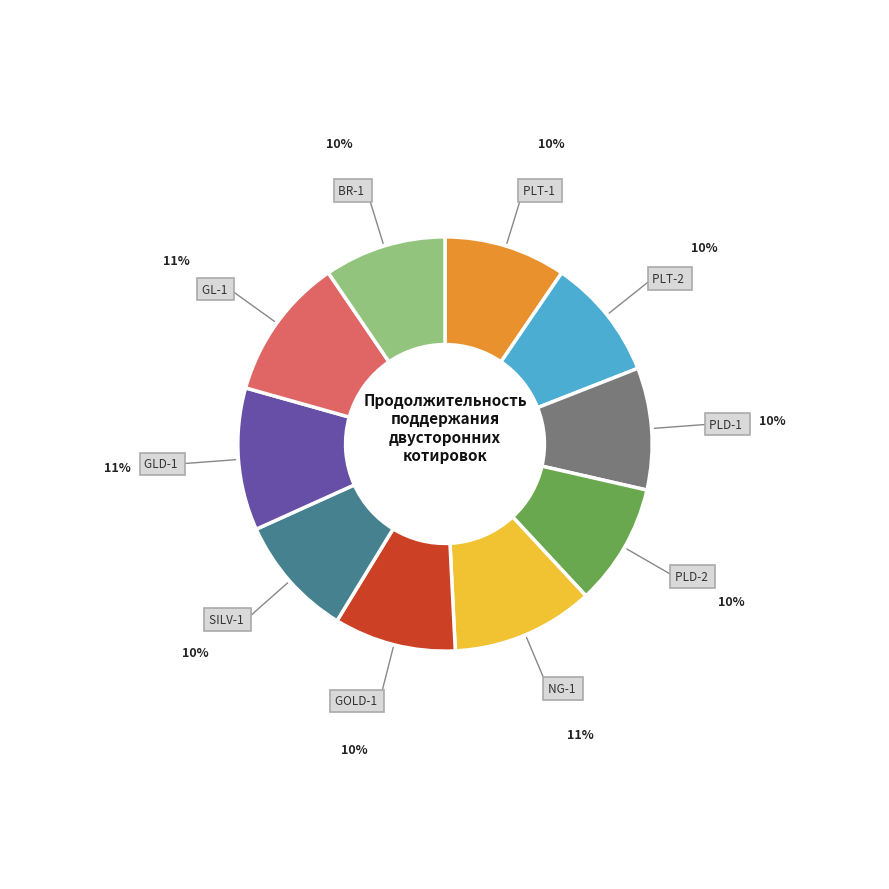

Is there a majority slice in this chart?

No